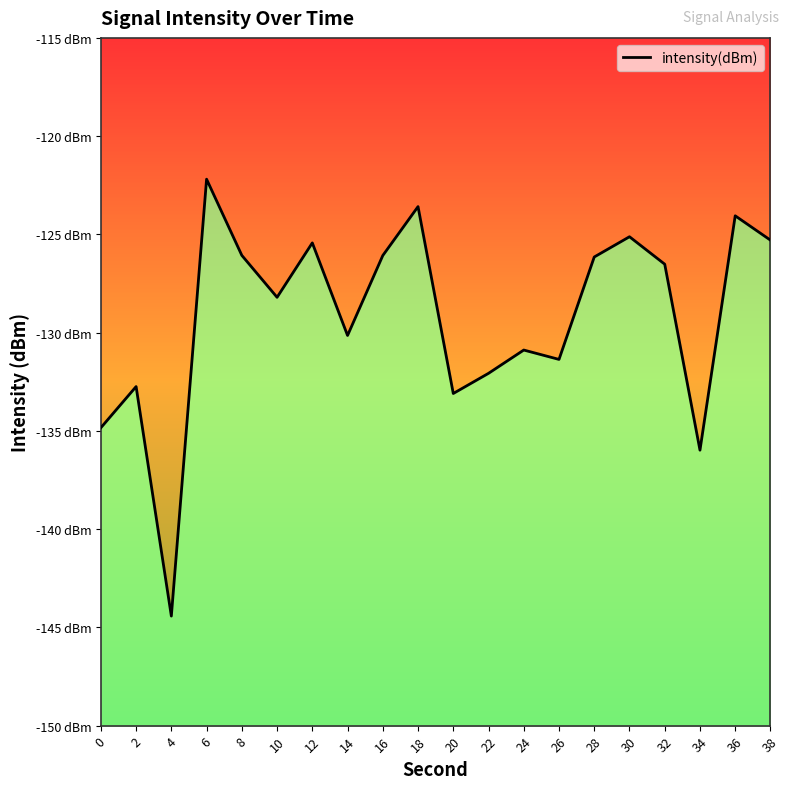

At which category does the chart reach its minimum across all series?

4